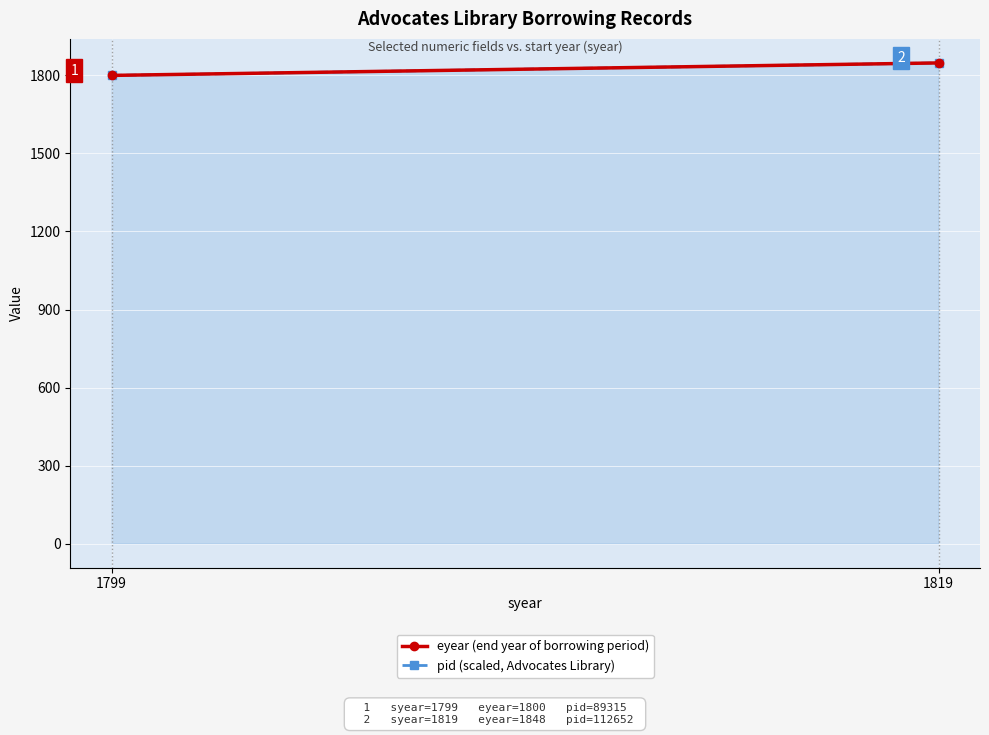

What are all the series names shown in the legend?

eyear (end year of borrowing period), pid (scaled, Advocates Library)